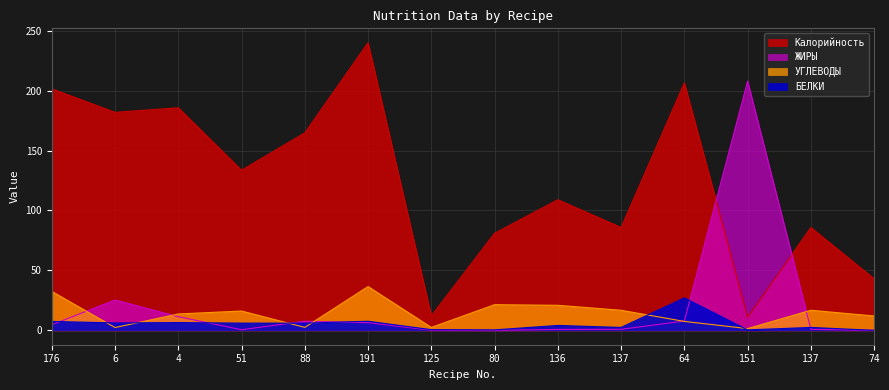

List the series in order of their peak value, lowest first.

БЕЛКИ, УГЛЕВОДЫ, ЖИРЫ, Калорийность